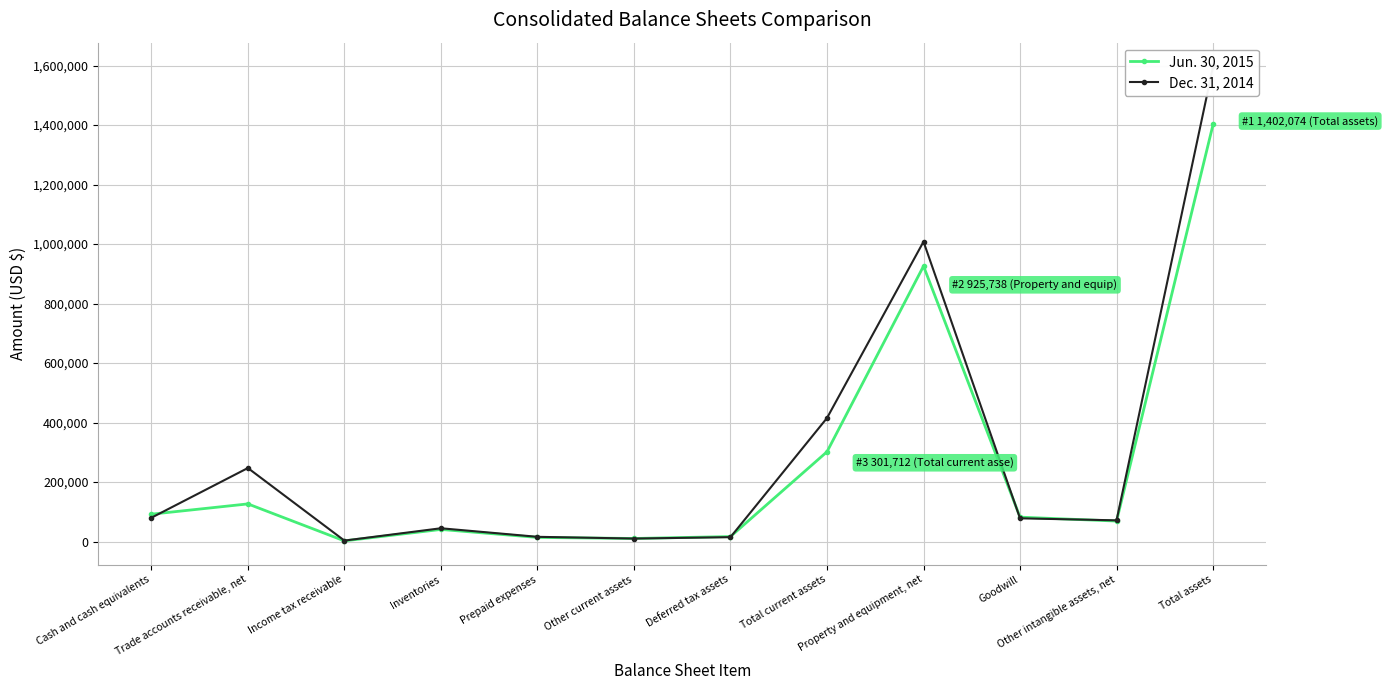

Where is the first local minimum for Dec. 31, 2014?

Income tax receivable